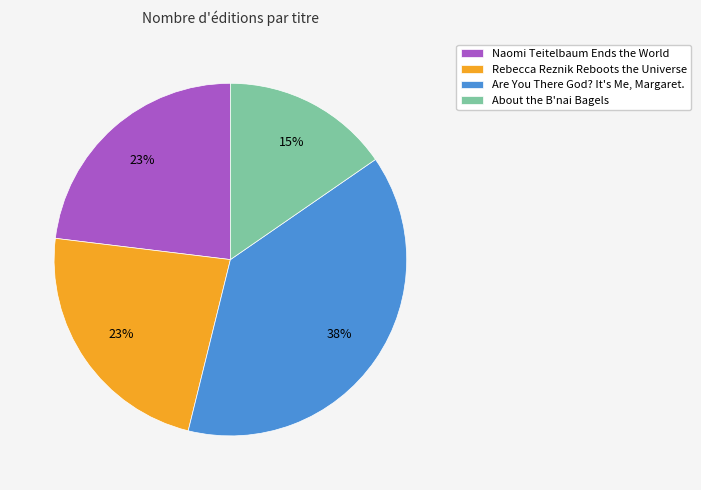

What is the smallest slice in the pie chart?

About the B'nai Bagels